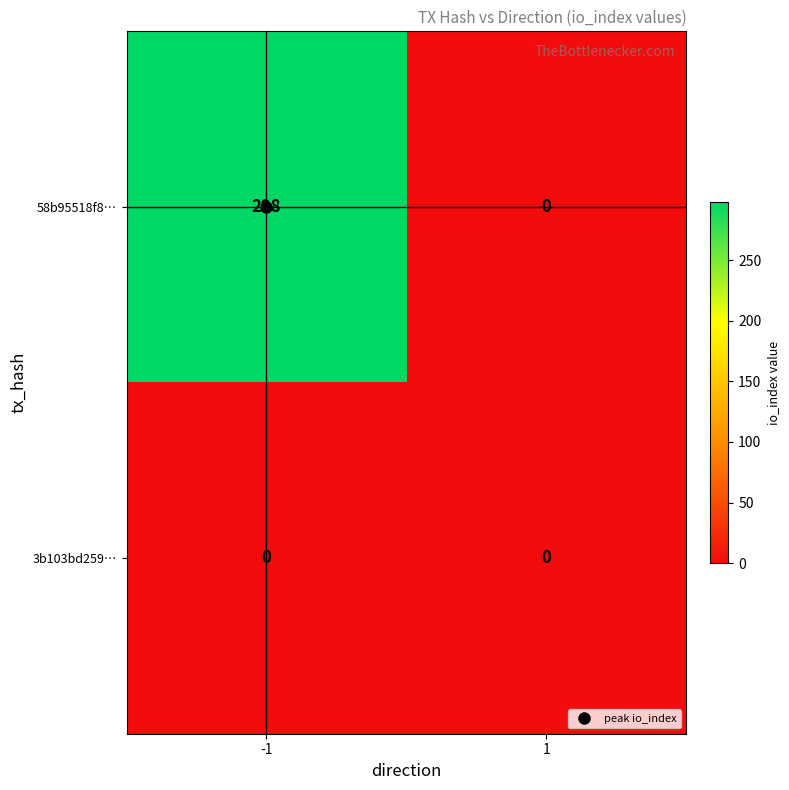

What is the difference between the maximum and minimum values in the 58b95518f8… series?

298